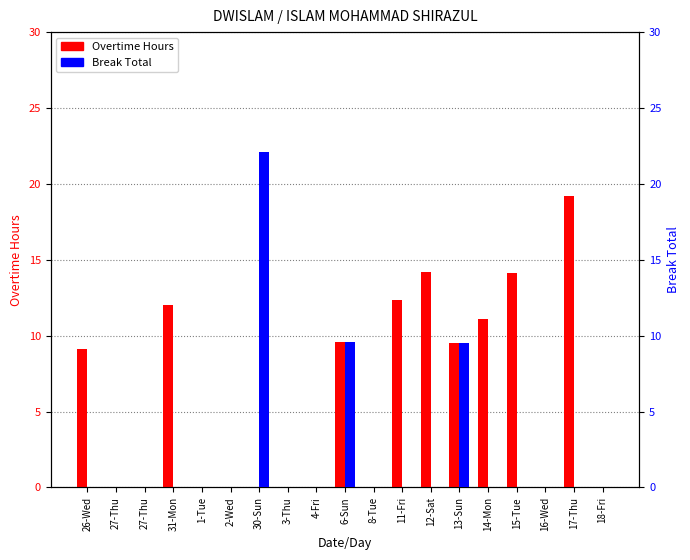

At how many categories does at least one series exceed 14?

4